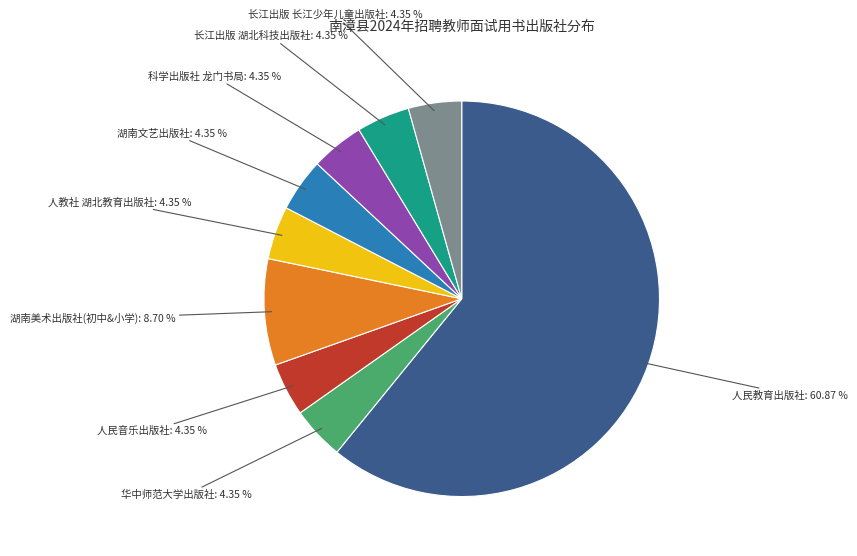

Count the number of slices in the pie.

9